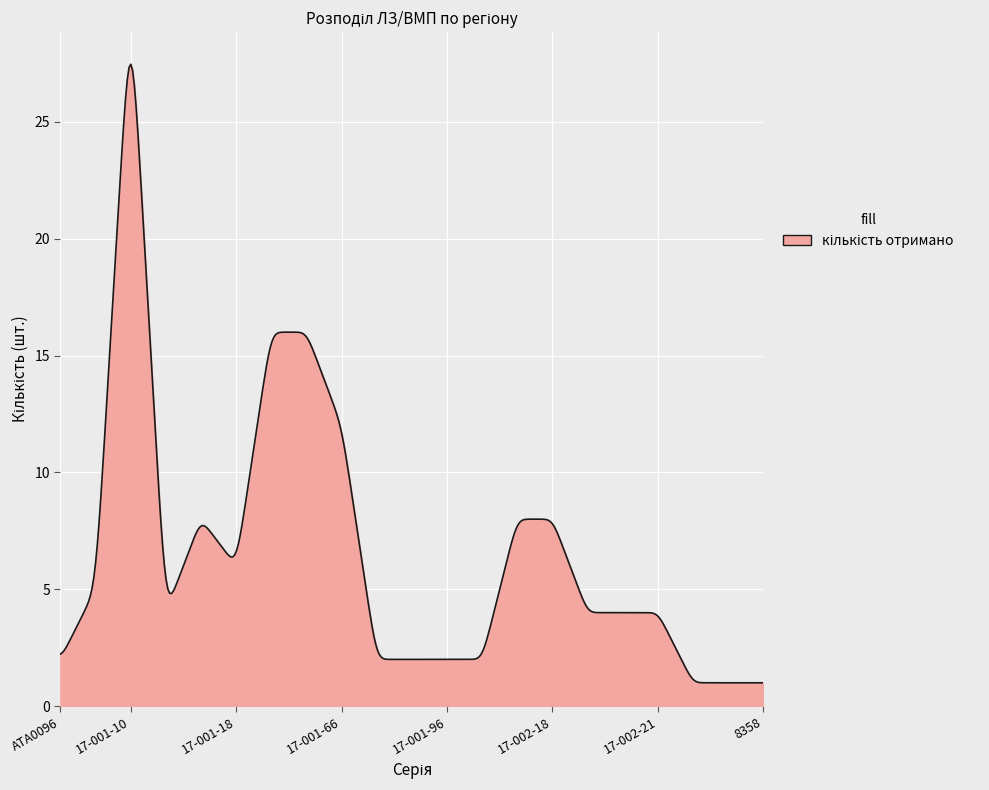

What is the smallest value displayed?

1.0